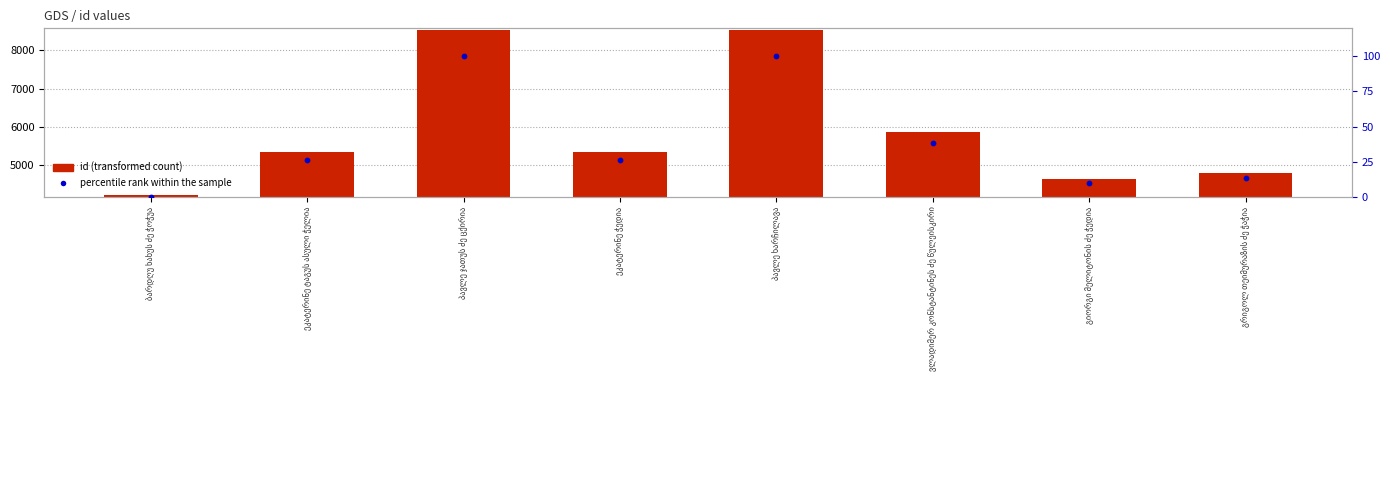

At how many categories does at least one series exceed 118?

8